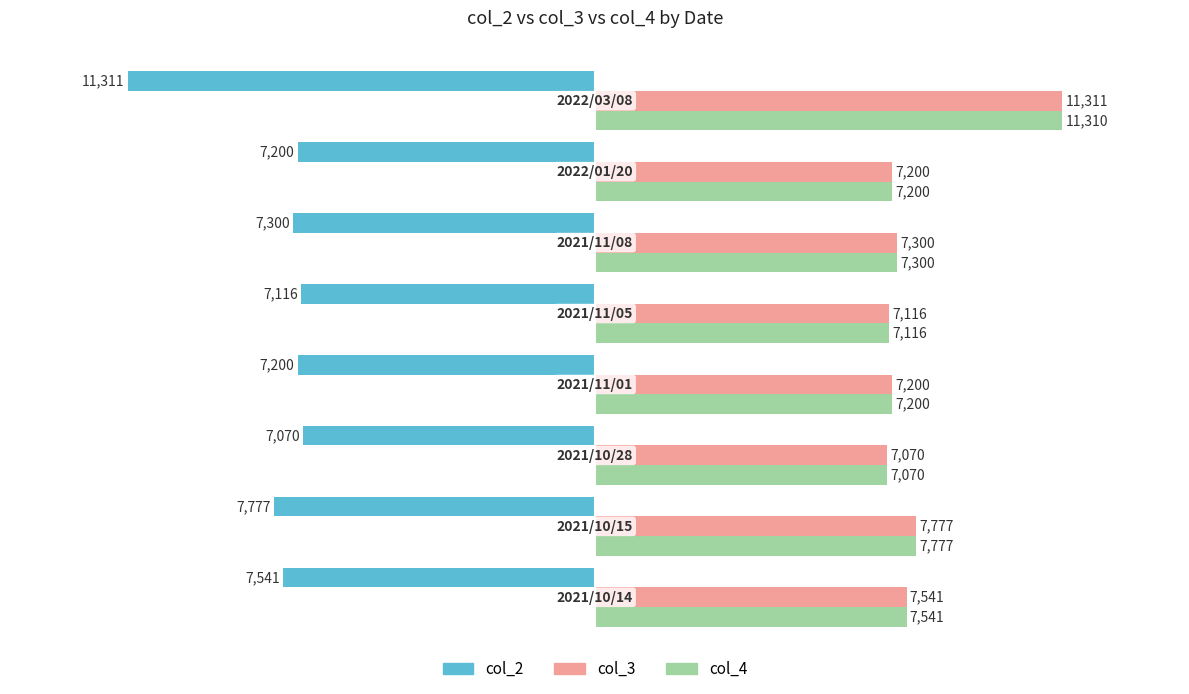

Rank the series by their maximum value, from lowest to highest.

col_2, col_4, col_3